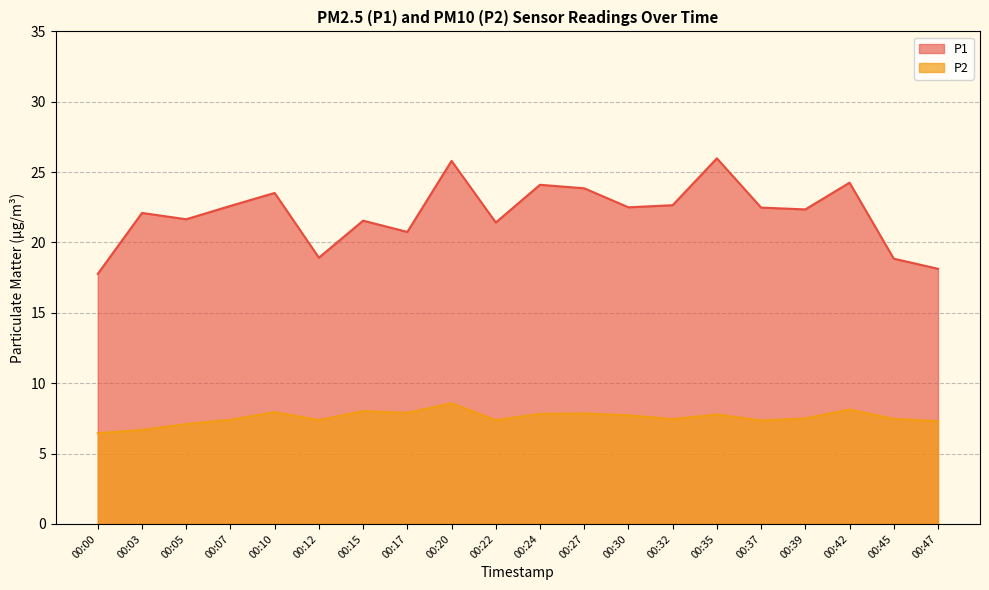

Is it true that P2 equals 9.9 at 00:00?

False